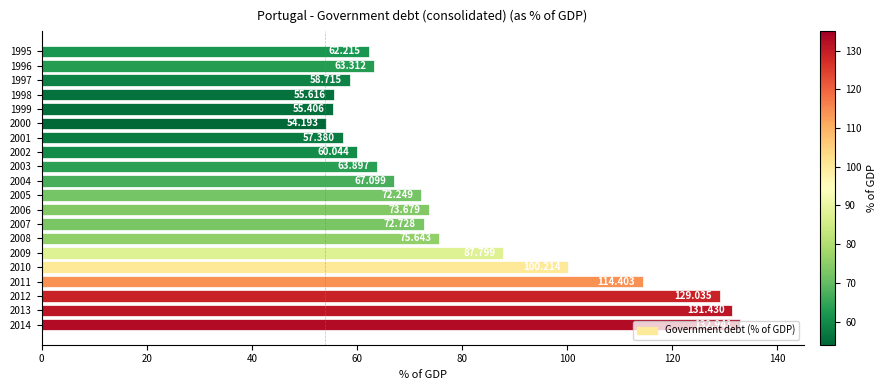

Does the chart contain any negative values?

No